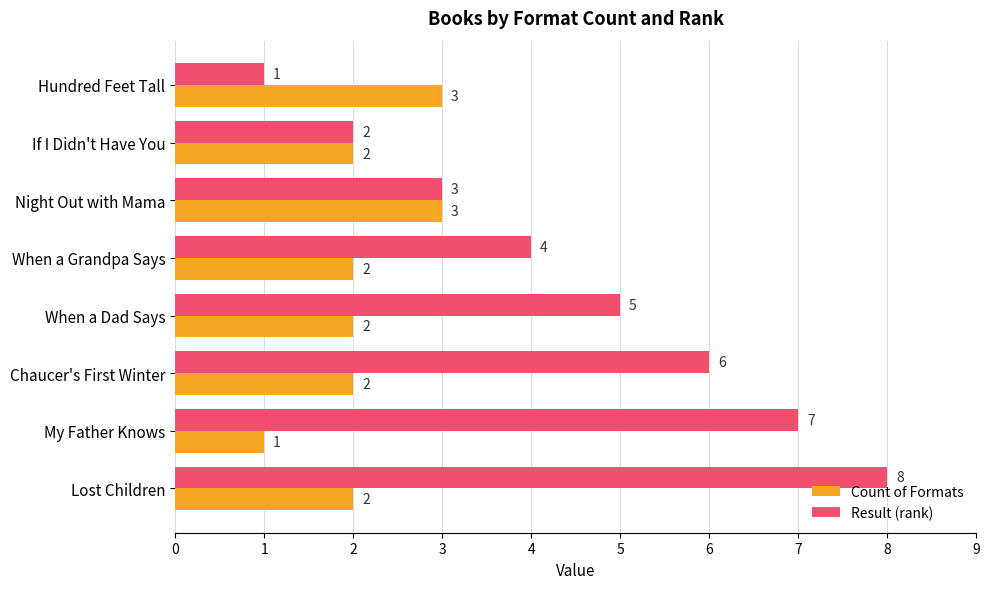

The value of Result (rank) at My Father Knows is 3. True or false?

False